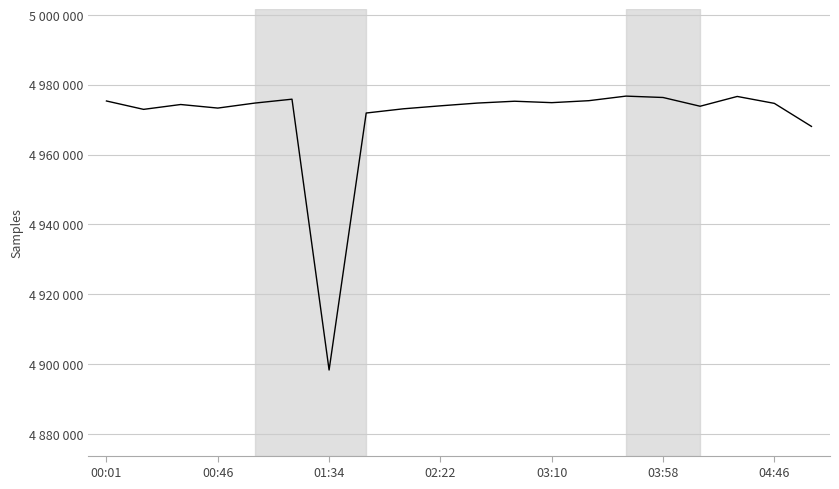

How many points are lower than both their immediate neighbors (excluding endpoints)?

5